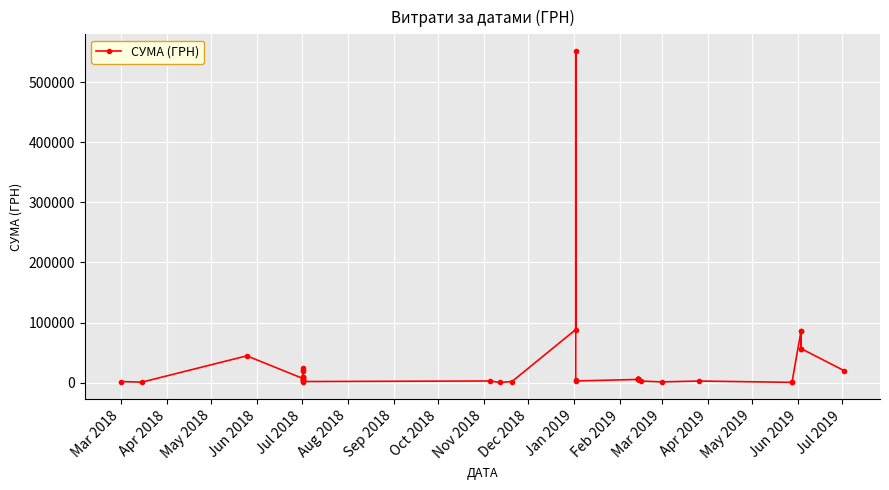

Read the value at Dec 2018.

10000.0